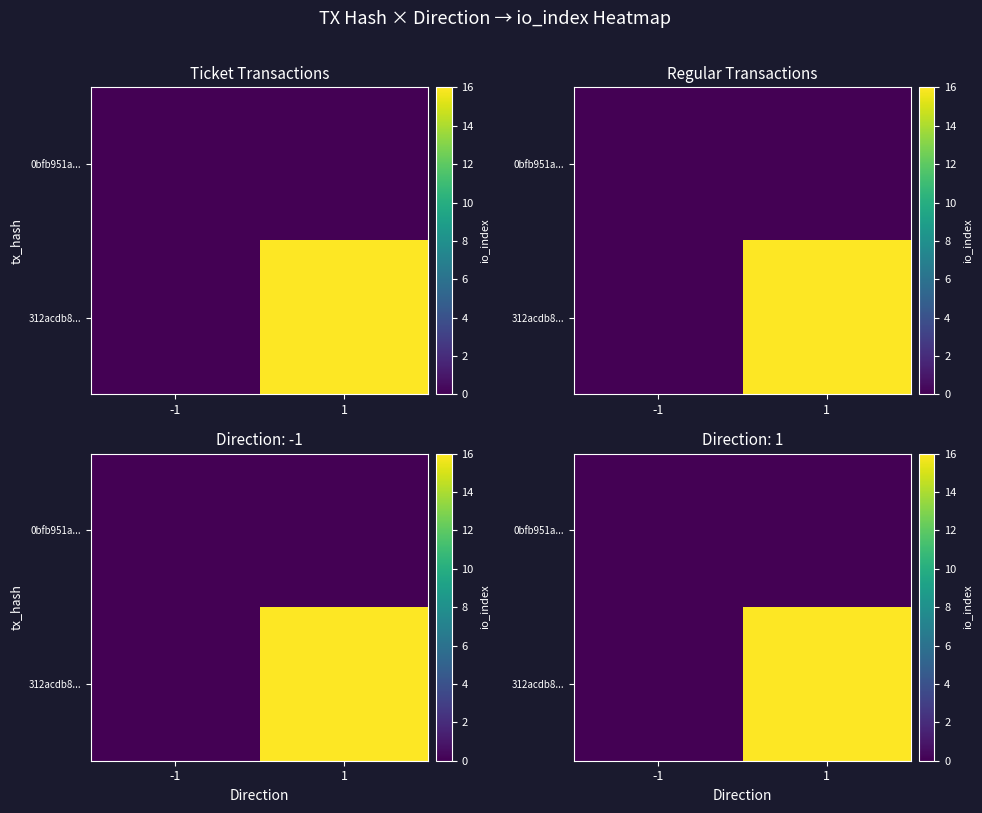

Which series changed the most between -1 and 1?

312acdb8...